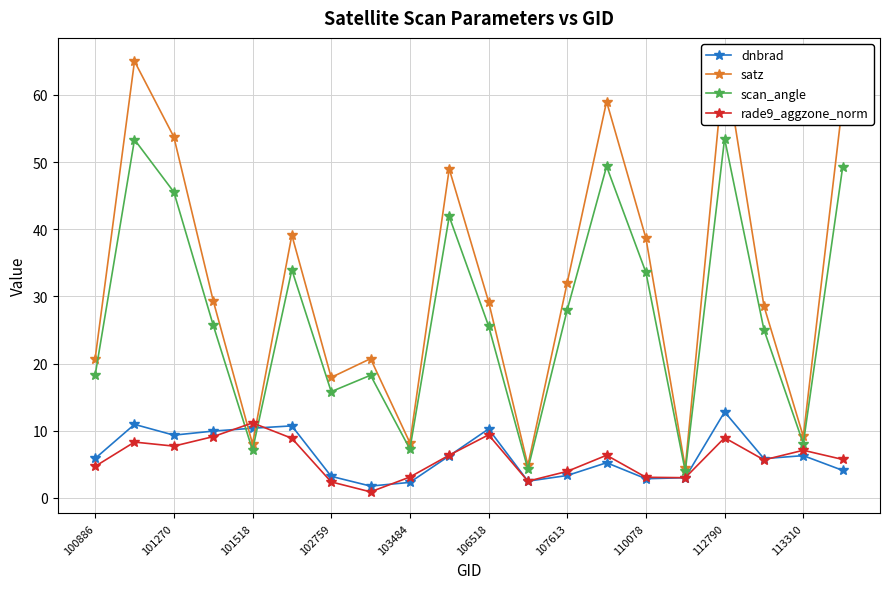

What is the maximum value for dnbrad?

12.8